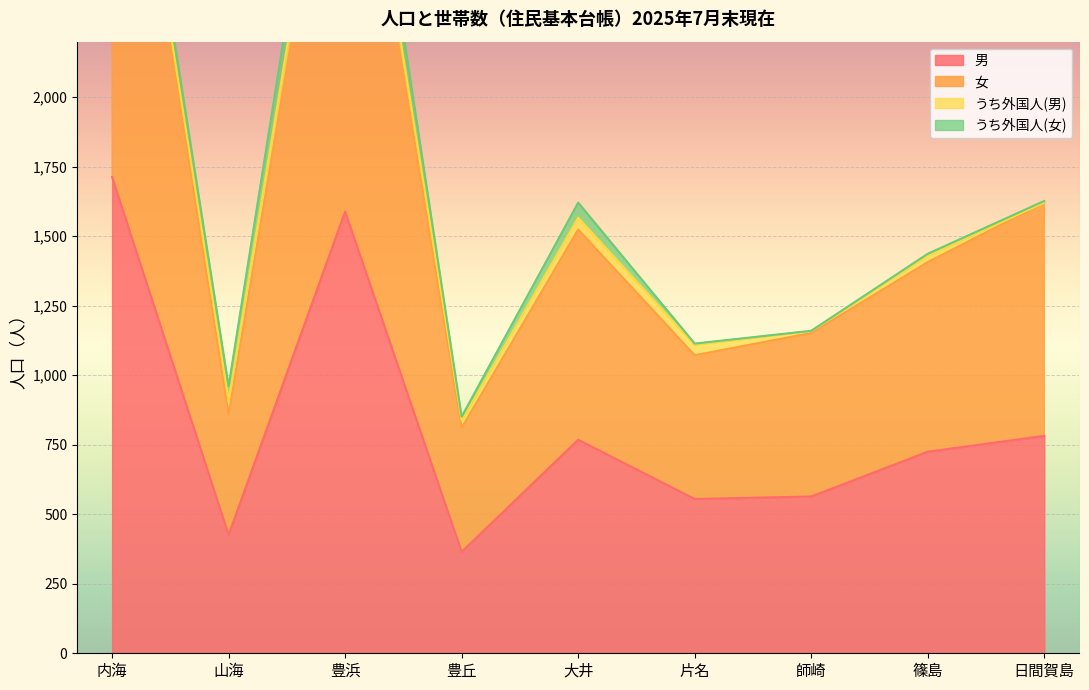

What is the spread (max minus min) of values at 片名?

517